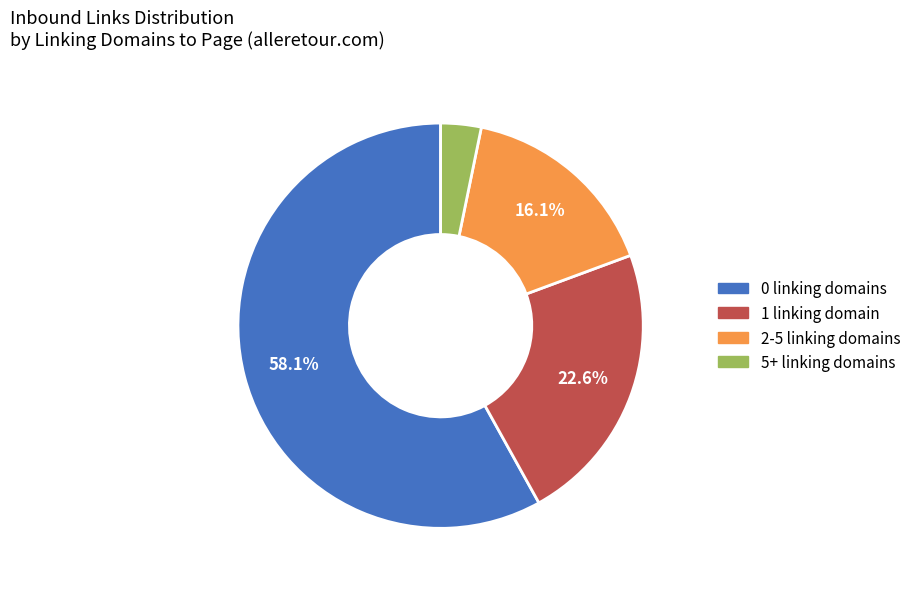

Is there a majority slice in this chart?

Yes